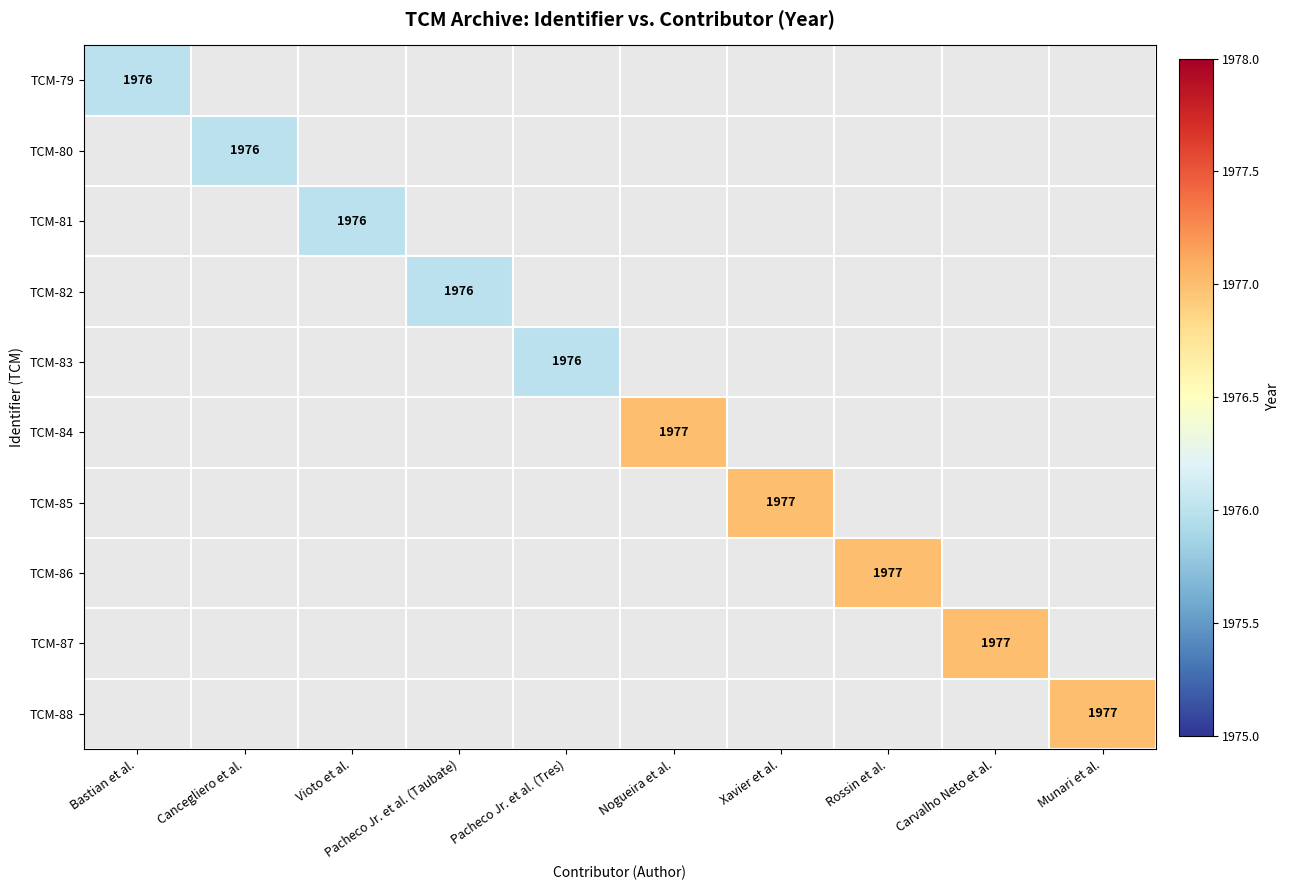

The TCM-81 series shows 1066 at Vioto et al.. True or false?

False